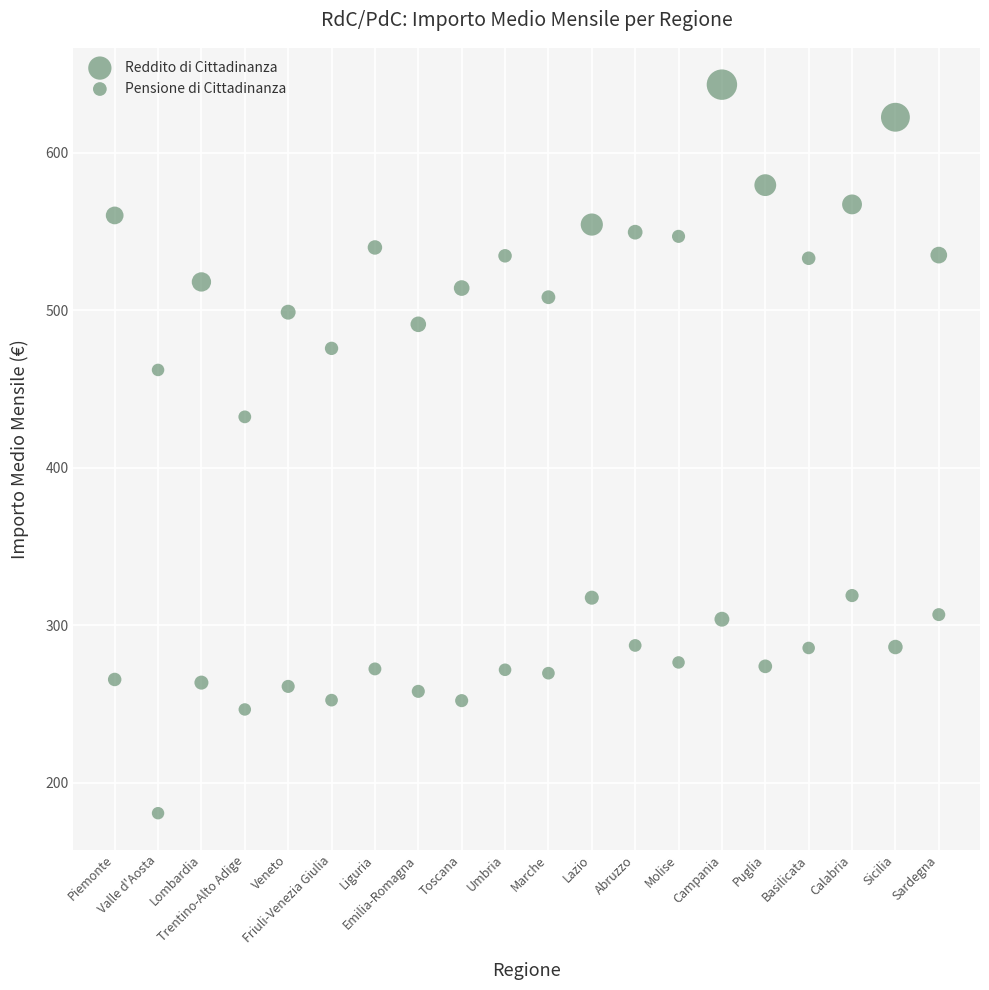

Count the number of points in this scatter plot.

40